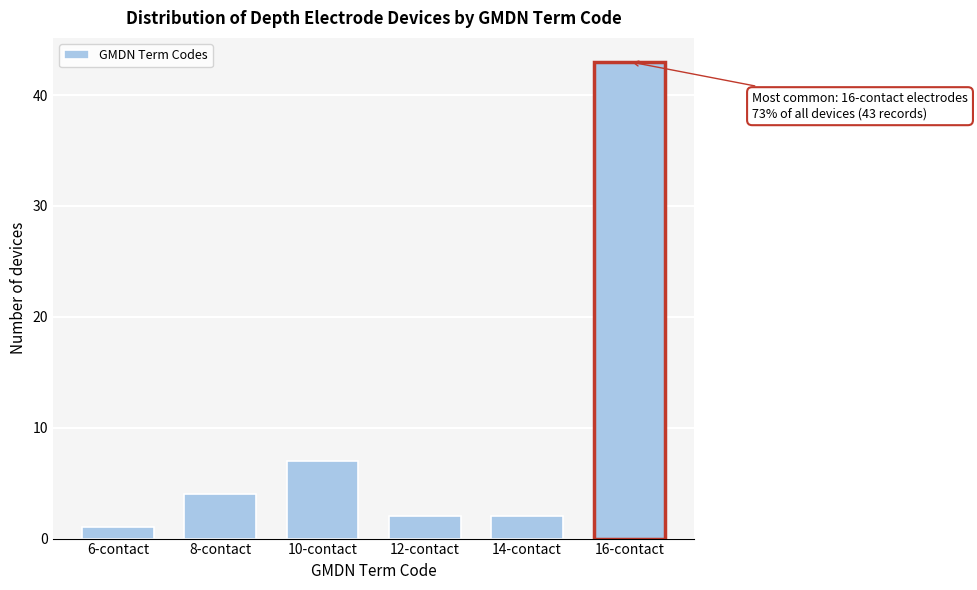

Reading left to right, what are all the values shown in this chart?

1	4	7	2	2	43